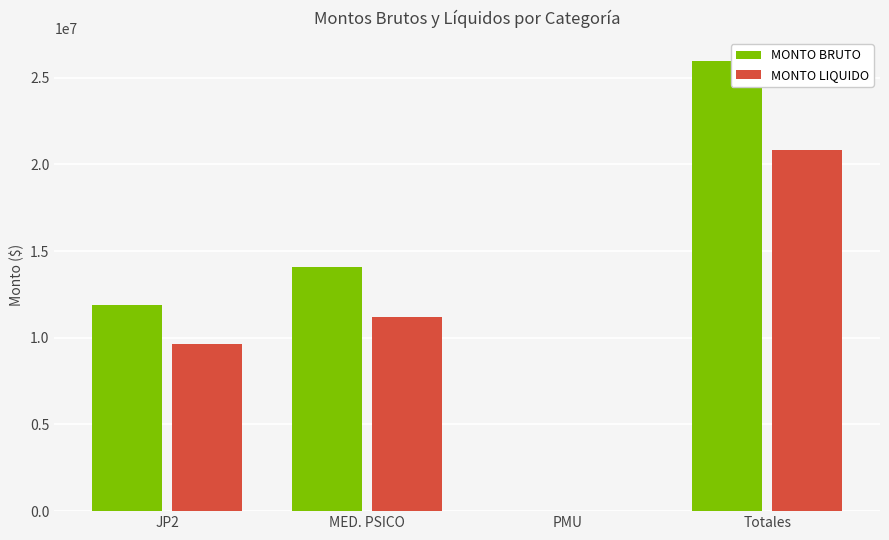

Which series has the largest range (max minus min)?

MONTO BRUTO